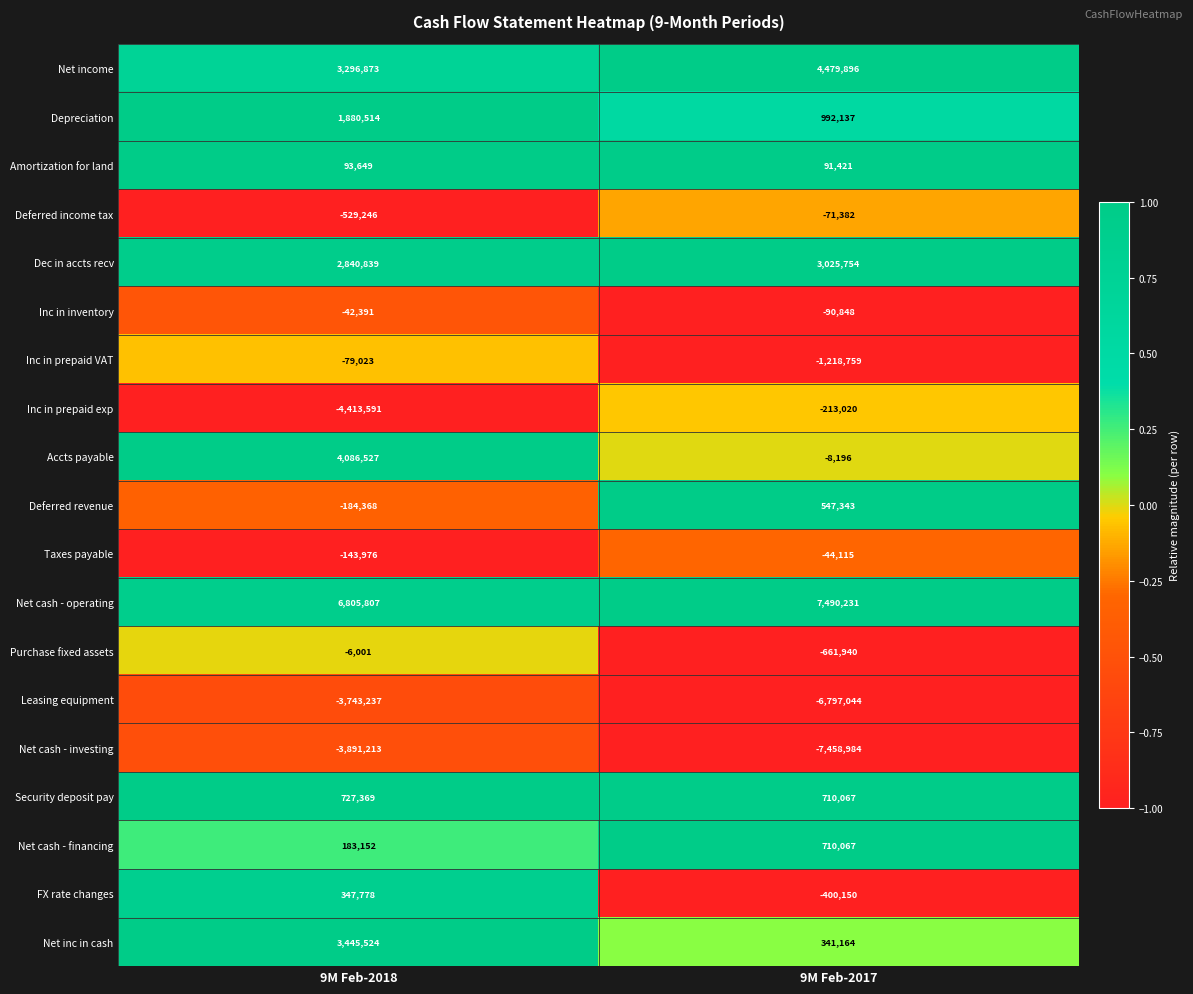

Which series has the widest spread of values?

Inc in prepaid exp